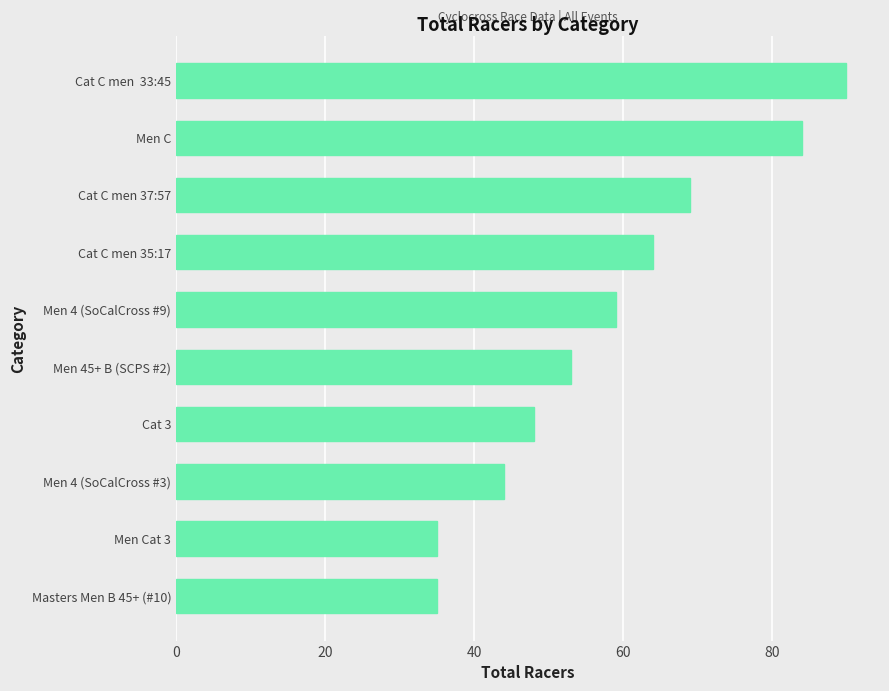

Between Men 4 (SoCalCross #3) and Men 4 (SoCalCross #9), which is larger?

Men 4 (SoCalCross #9)